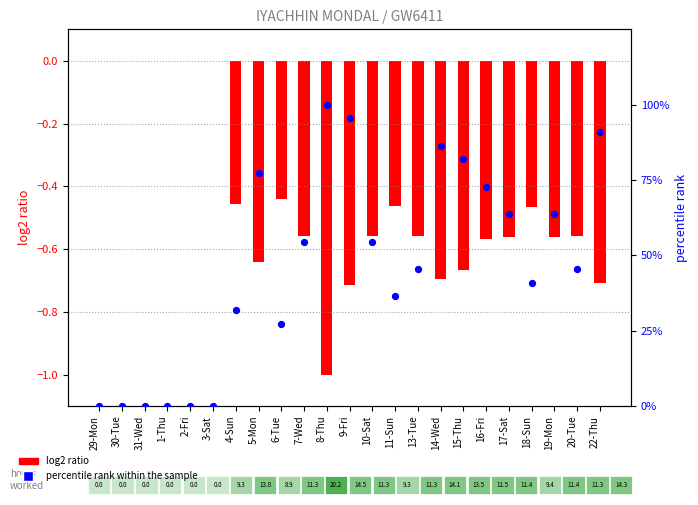

Which series has the largest total across all categories?

percentile rank within sample